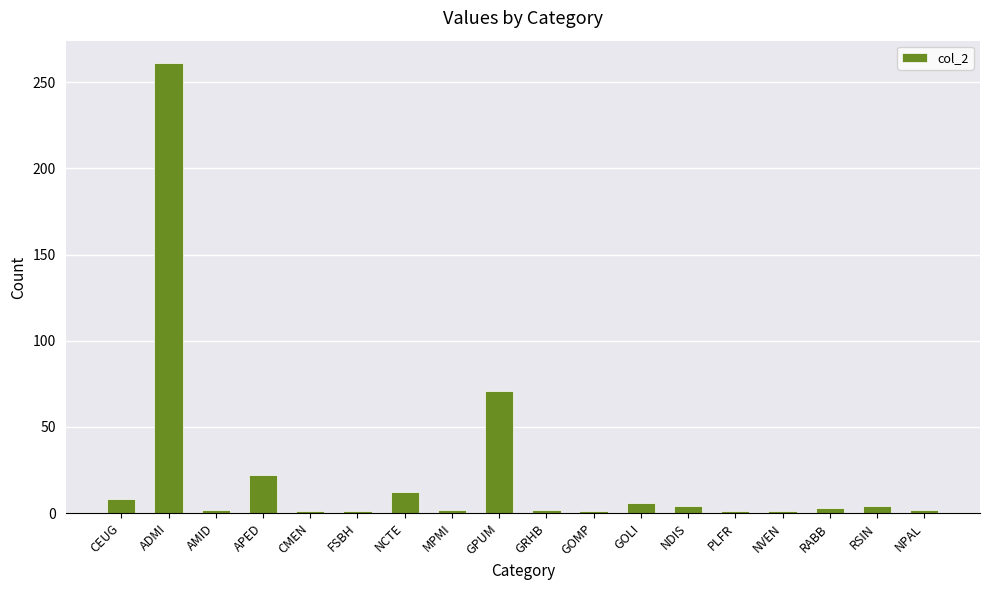

Between ADMI and CEUG, which is larger?

ADMI